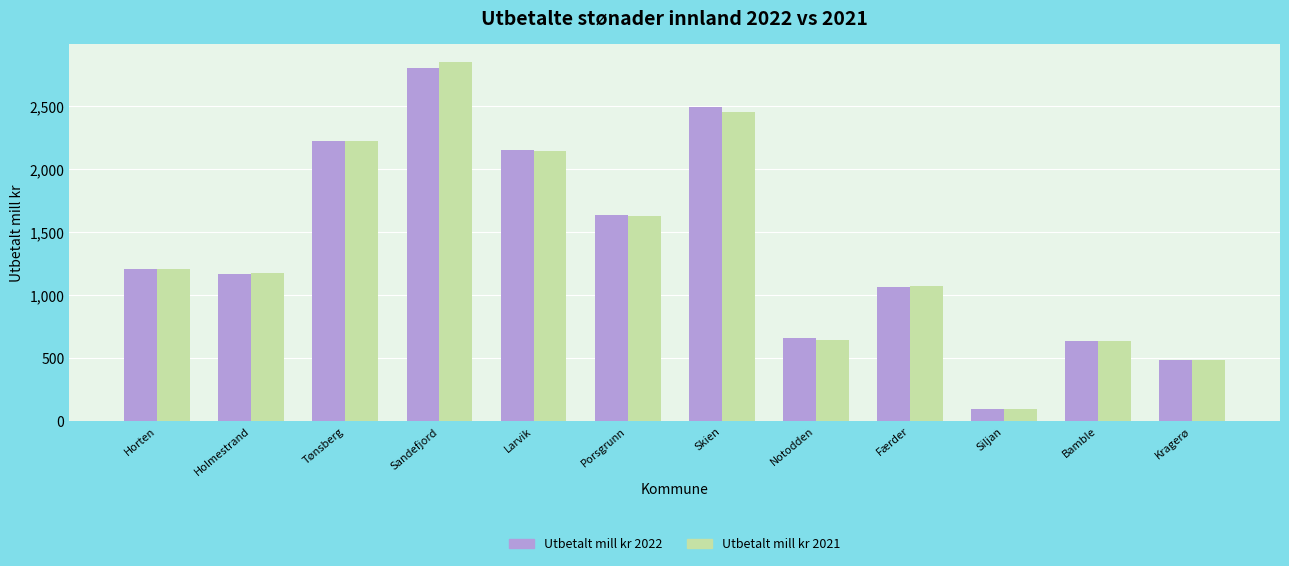

What is the difference between the maximum and minimum values in the Utbetalt mill kr 2021 series?

2750.9